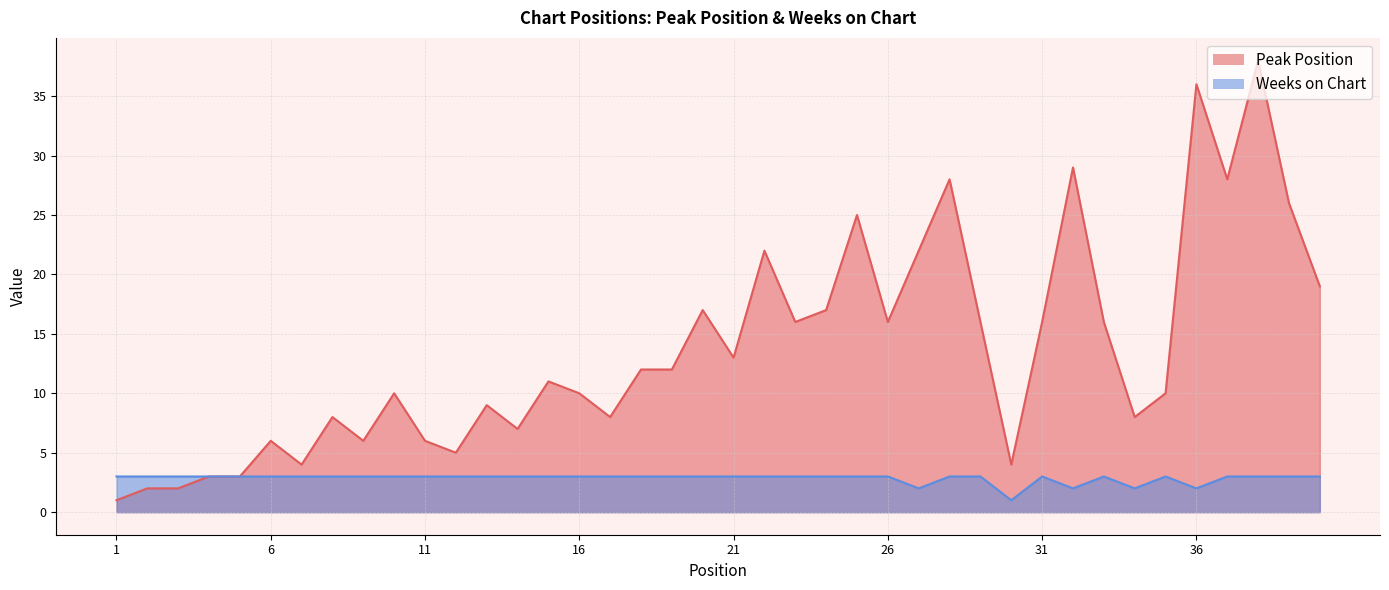

List the labels in order of Weeks on Chart value, smallest first.

30, 27, 32, 34, 36, 1, 2, 3, 4, 5, 6, 7, 8, 9, 10, 11, 12, 13, 14, 15, 16, 17, 18, 19, 20, 21, 22, 23, 24, 25, 26, 28, 29, 31, 33, 35, 37, 38, 39, 40